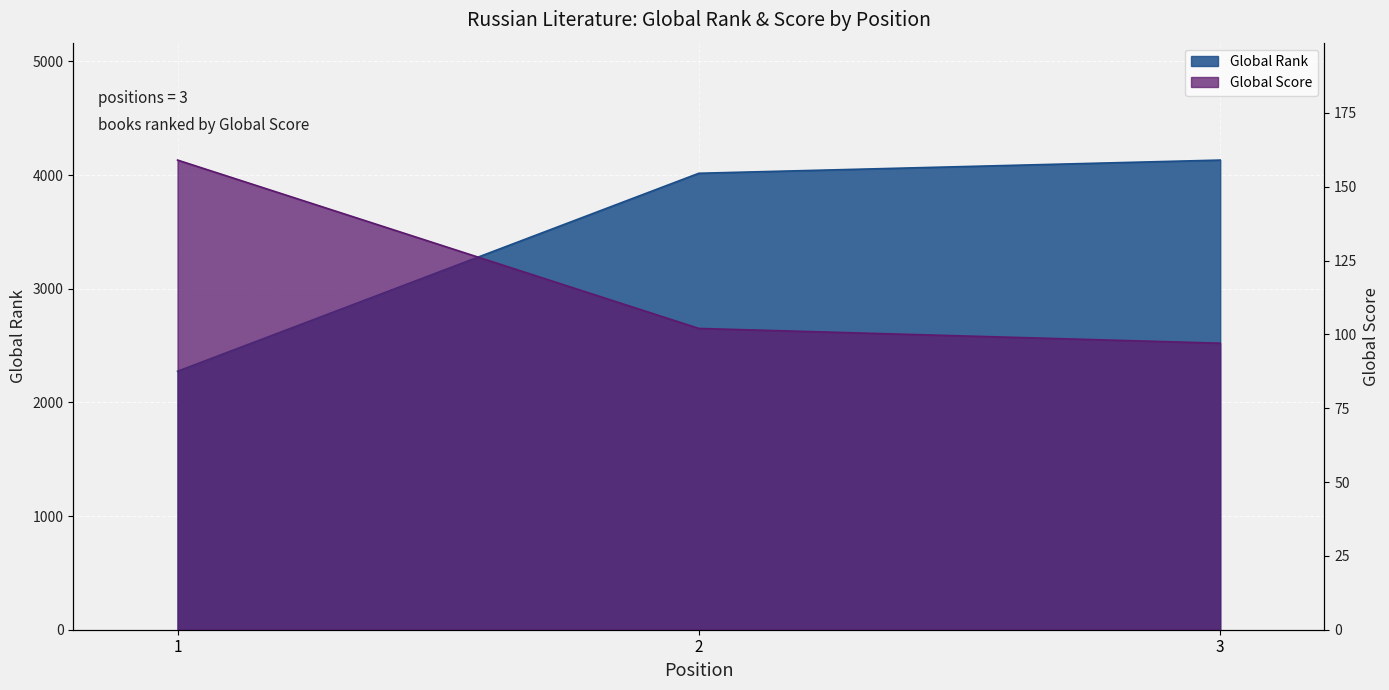

Which category has the lowest value across all series?

3